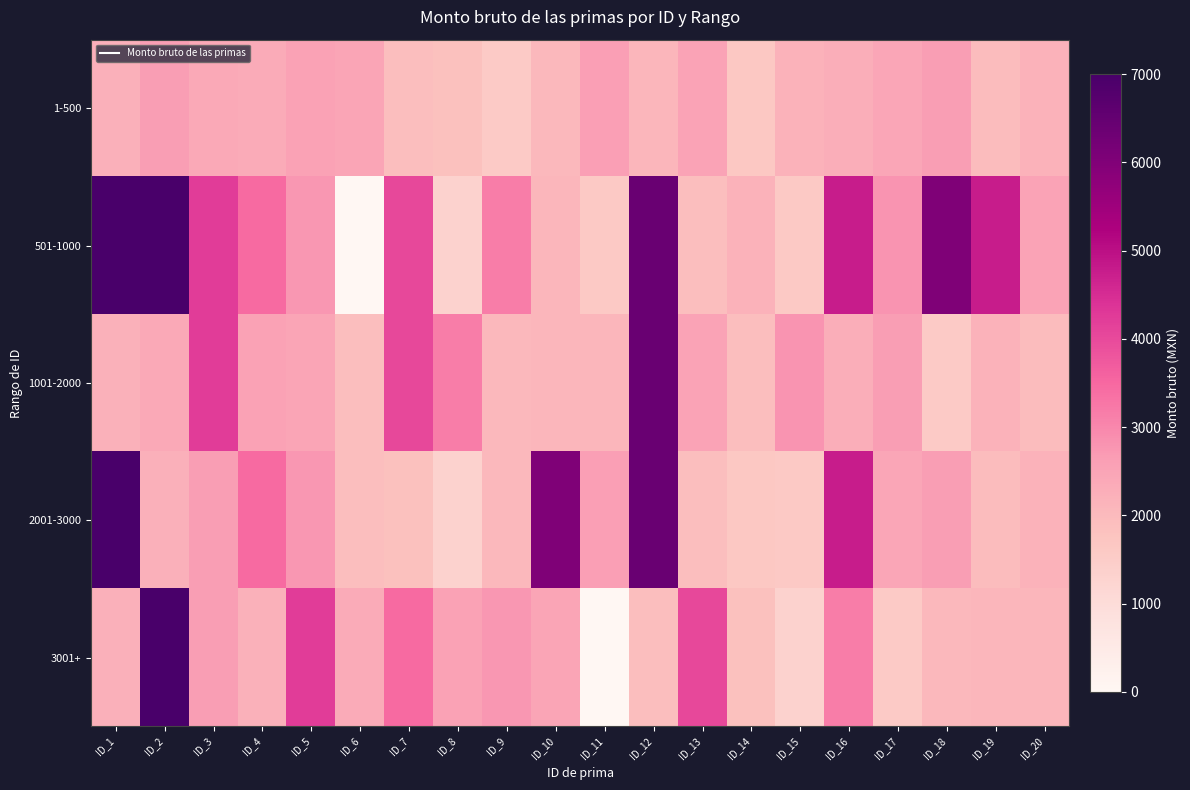

List the series in order of their peak value, lowest first.

1-500, 1001-2000, 501-1000, 2001-3000, 3001+